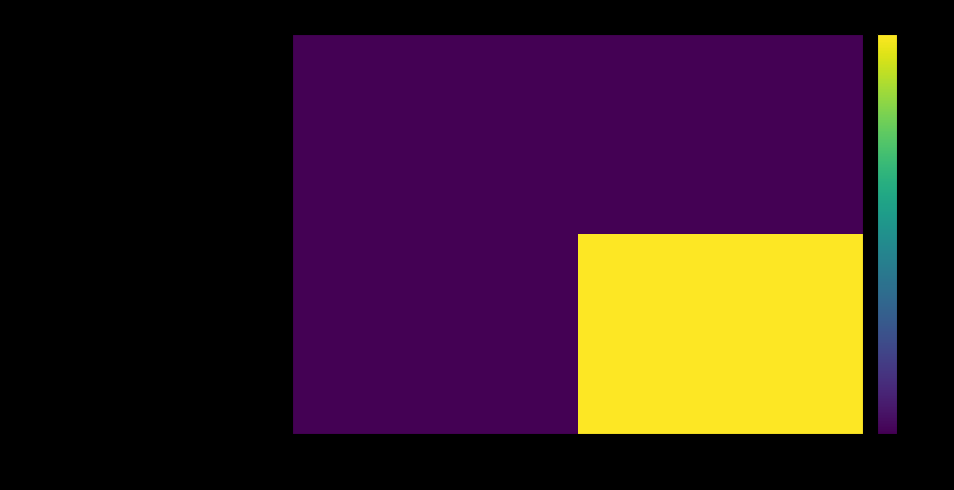

Which series has the widest spread of values?

42e9819dba3d4ff7481b377e12a2915183c5dc5…